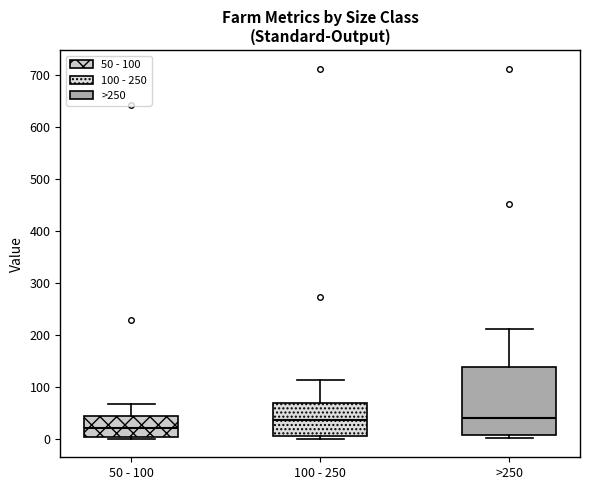

Reading left to right, transcribe this box plot: for each box, give where its median line is, the range the box spans, and where its two whiskers end, as read against the y-axis. The values are not printed on the chart, so give them approximately, as read against the axis.

50 - 100: median 20, box 0 to 40, whiskers 0 to 70
100 - 250: median 40, box 0 to 70, whiskers 0 (just below the box's lower edge) to 110
>250: median 40, box 10 to 140, whiskers 0 to 210